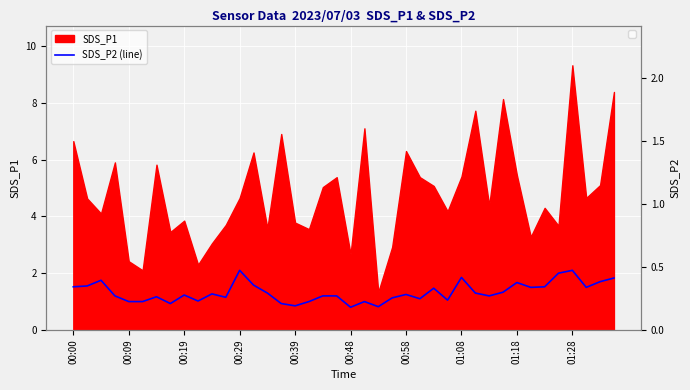

How many lines are shown in the chart?

1